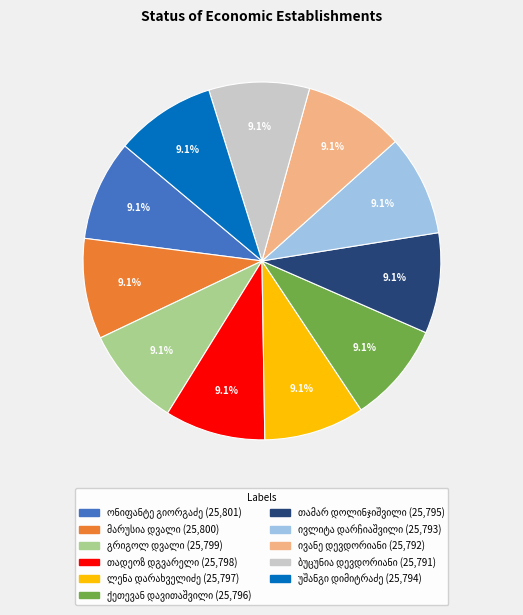

Is there a majority slice in this chart?

No